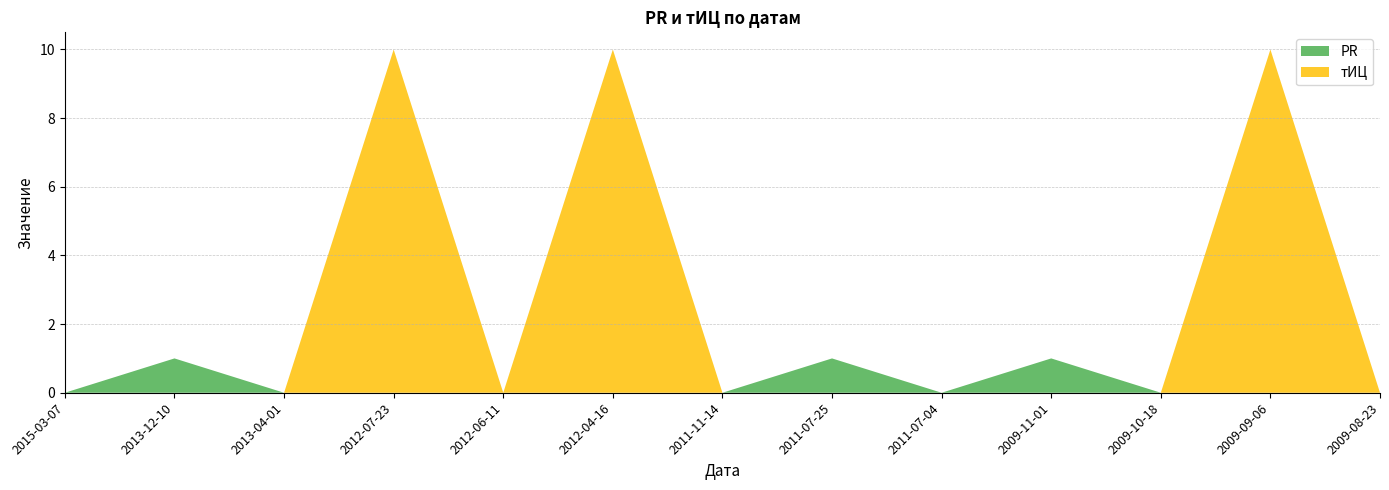

Reading left to right, extract all data points from this chart.

PR: 0	1	0	0	0	0	0	1	0	1	0	0	0
тИЦ: 0	0	0	10	0	10	0	0	0	0	0	10	0